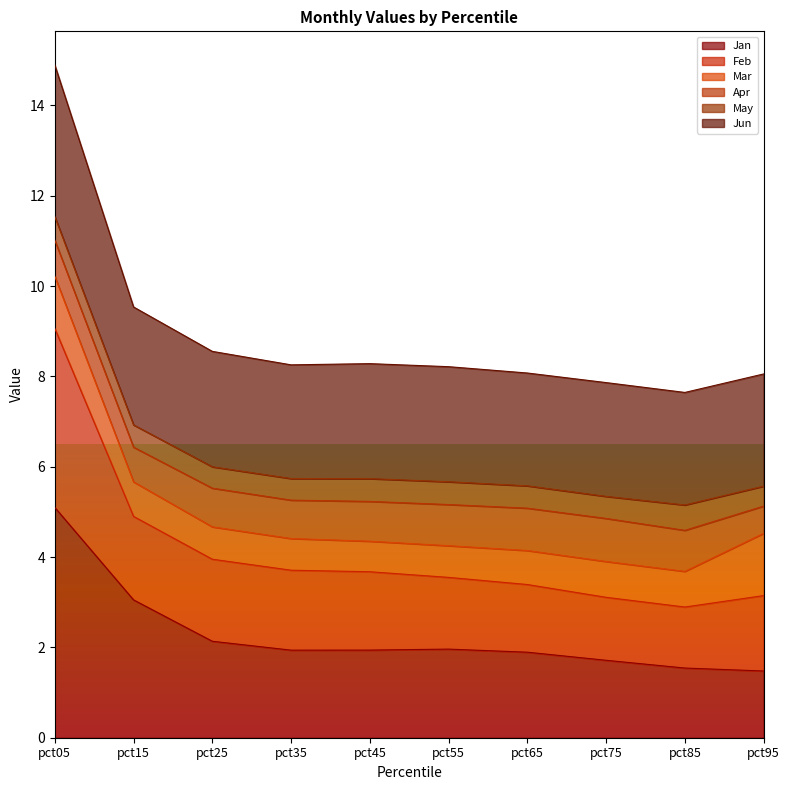

Which has a higher value, pct25 or pct15?

pct15